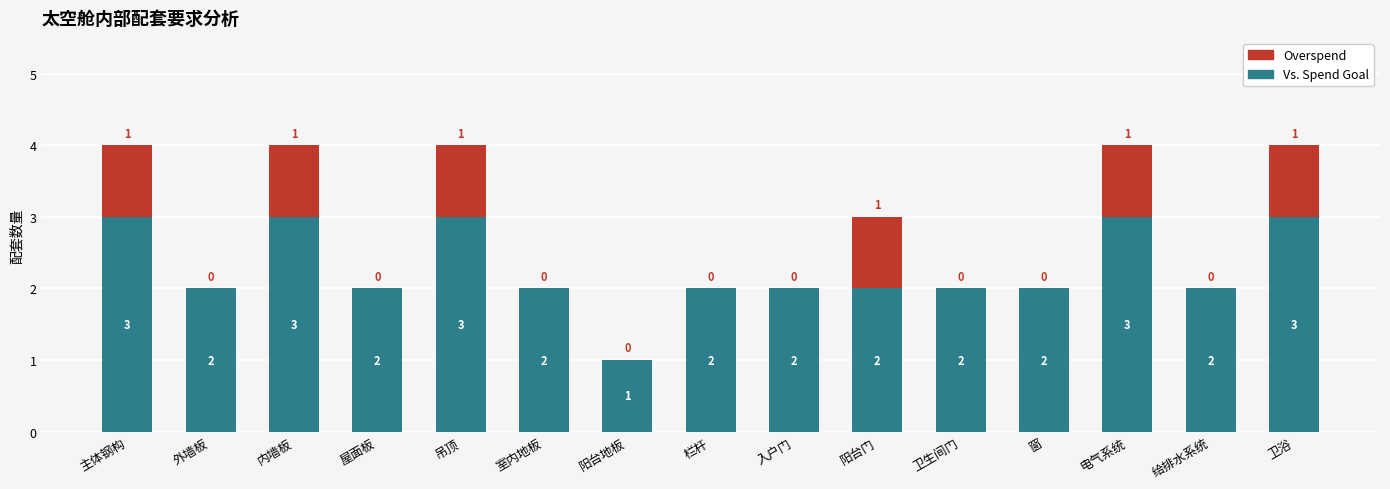

How many data points does each series have?

15